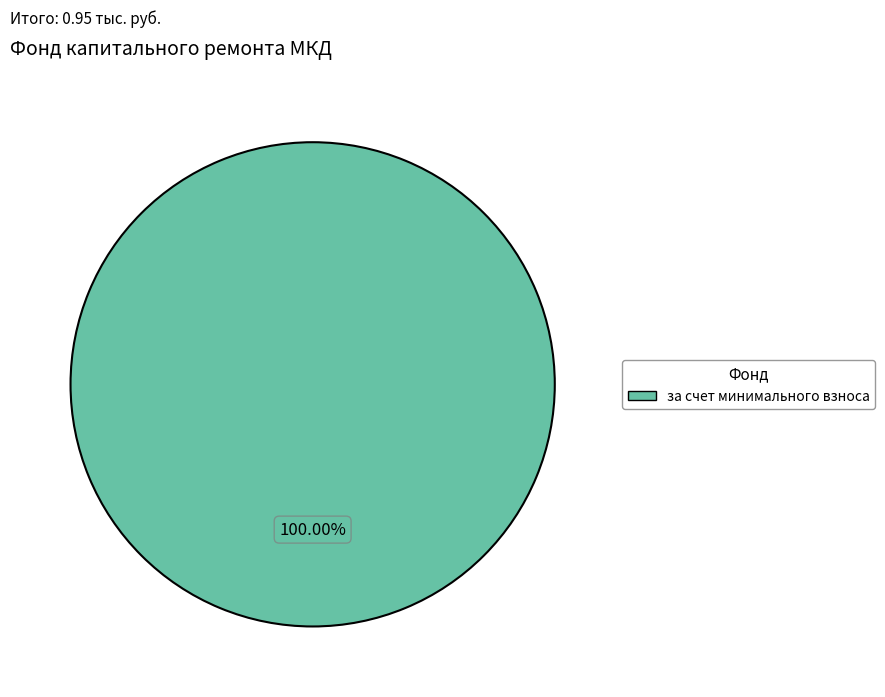

Which category accounts for the majority?

за счет минимального взноса